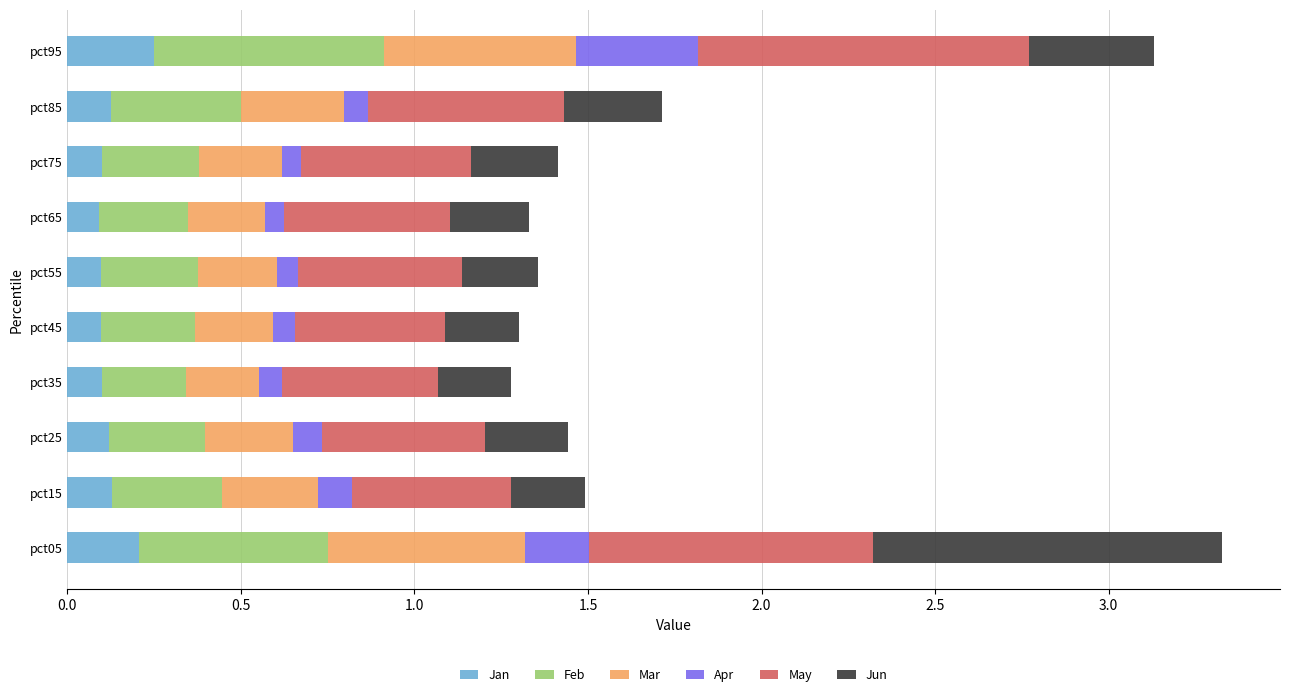

What is the total value across all series at pct15?

1.5